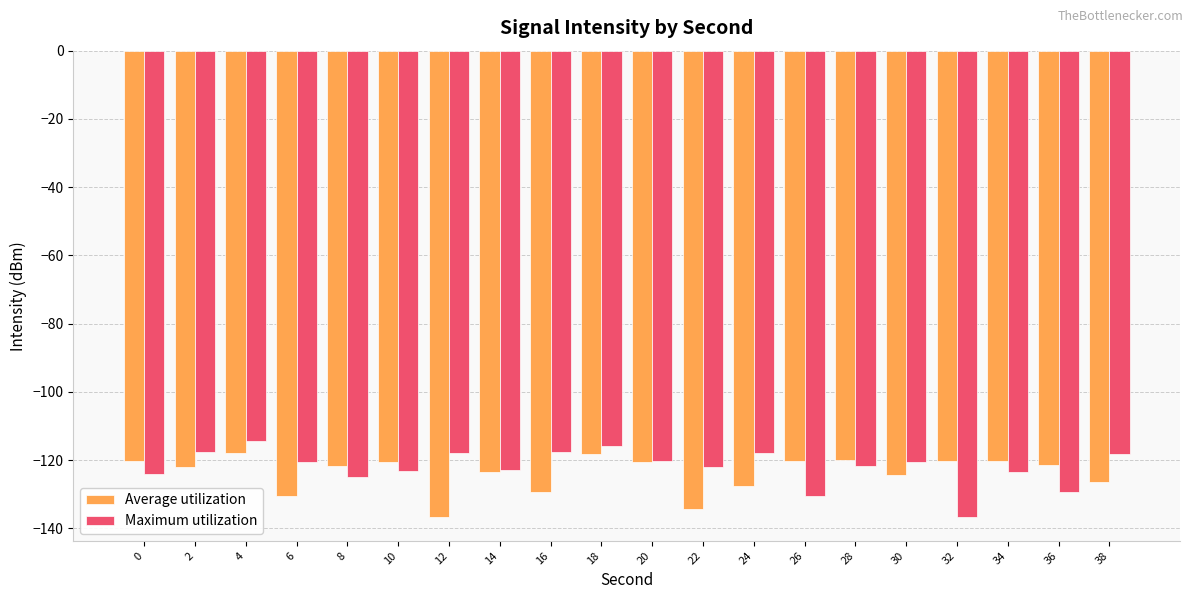

At which label does Average utilization reach its minimum?

12